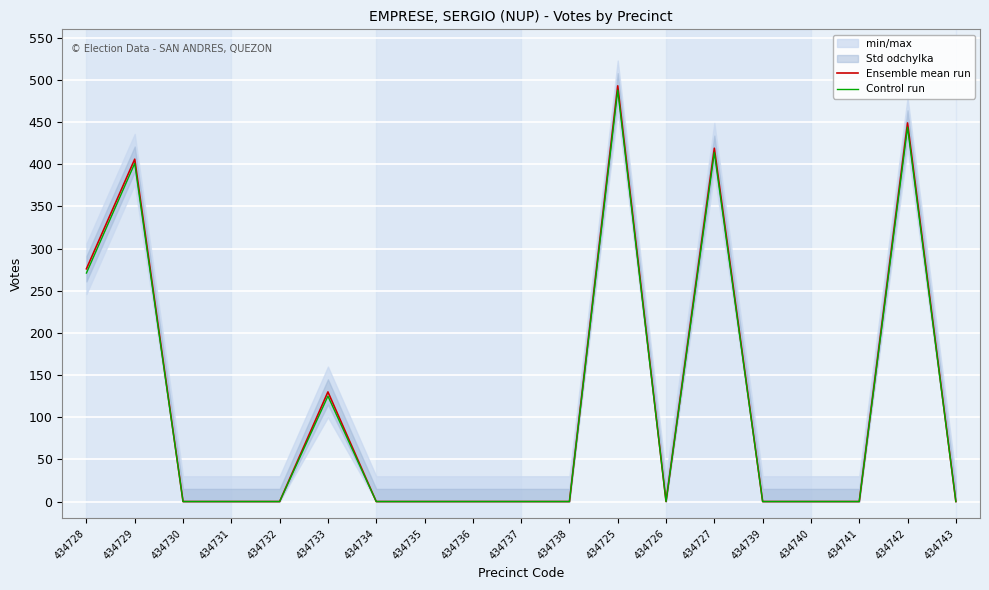

Where is the first local maximum for Ensemble mean run?

434729